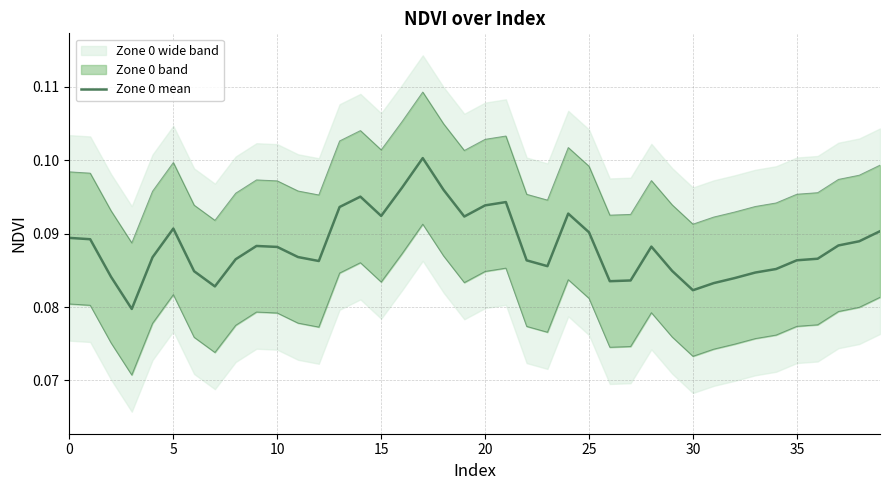

How many lines are shown in the chart?

3